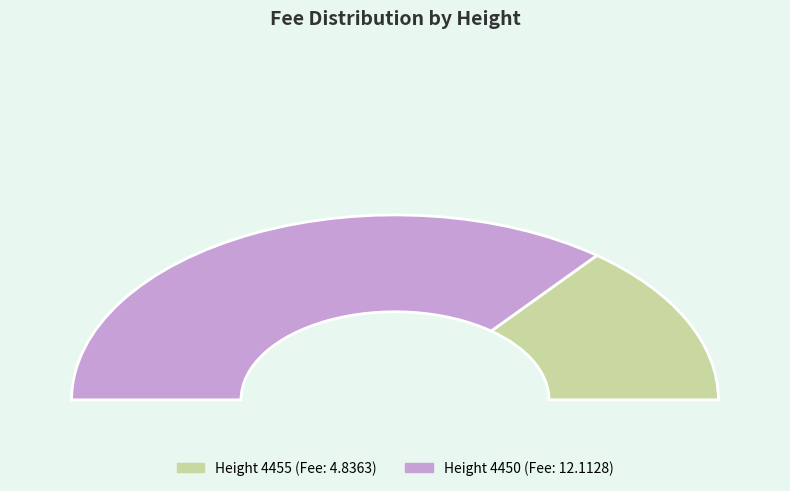

How many slices are in this pie chart?

2